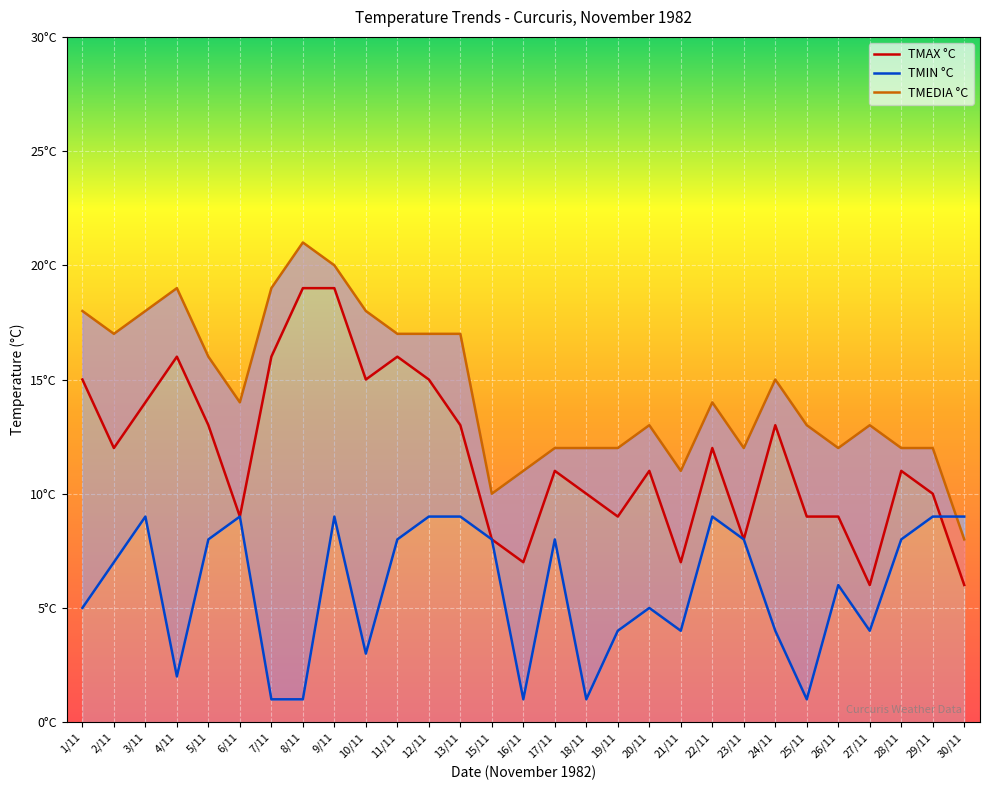

What is the label of the 10th point from the left?

10/11